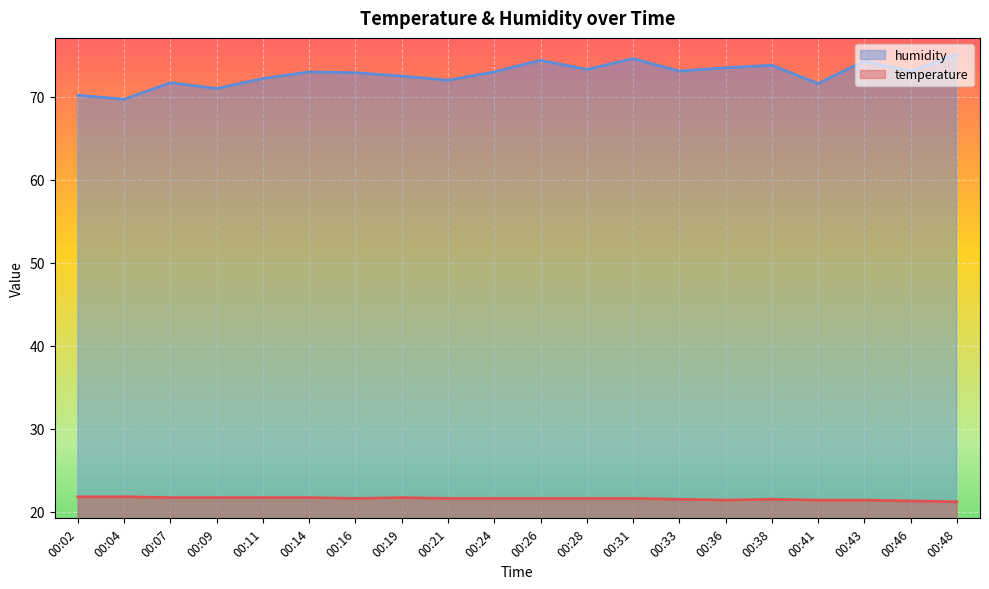

Count the number of data series in this chart.

2